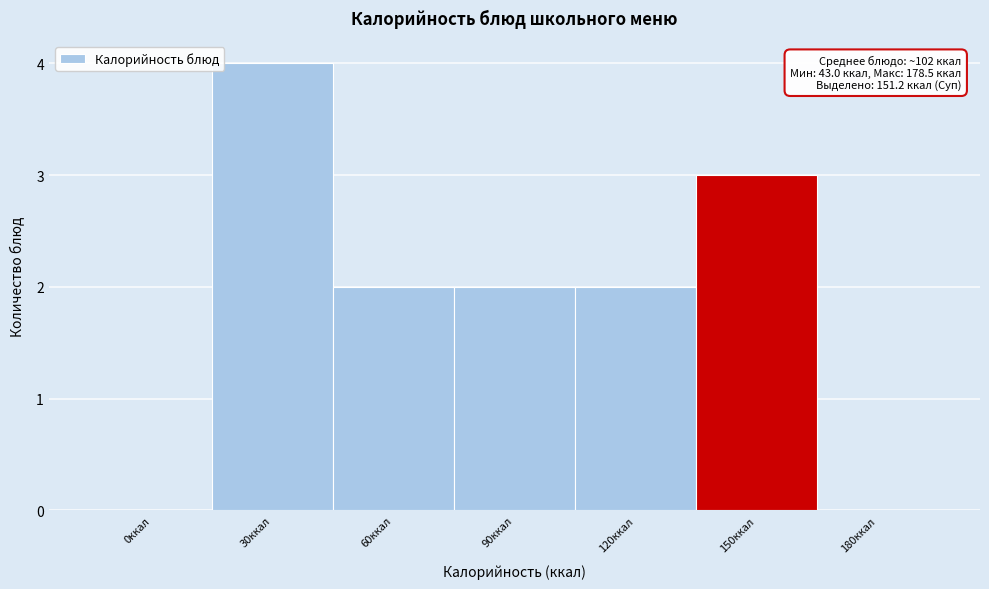

Reading right to left, list all the values displayed in this chart.

180ккал=0	150ккал=3	120ккал=2	90ккал=2	60ккал=2	30ккал=4	0ккал=0